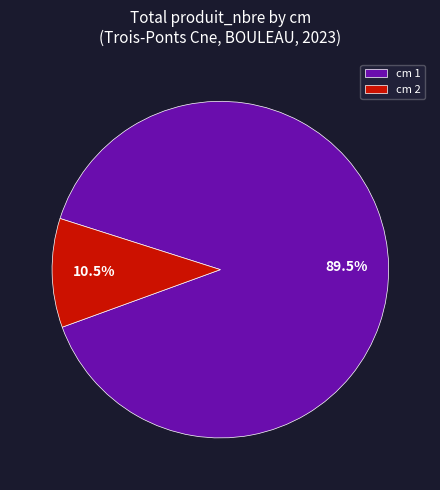

What is the ratio of the value at cm 2 to the value at cm 1?

0.1